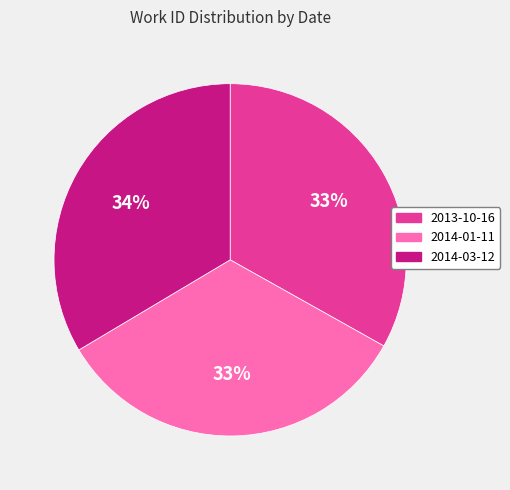

Does 2014-01-11 account for over 50% of the chart?

No